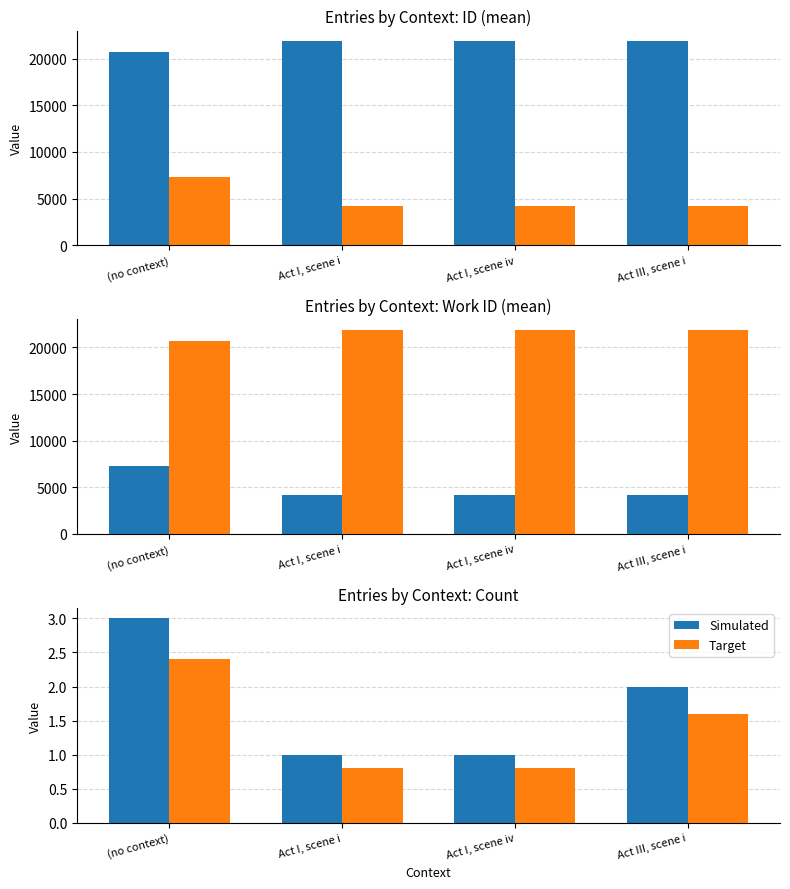

The value of Simulated at (no context) is 3.0. True or false?

True